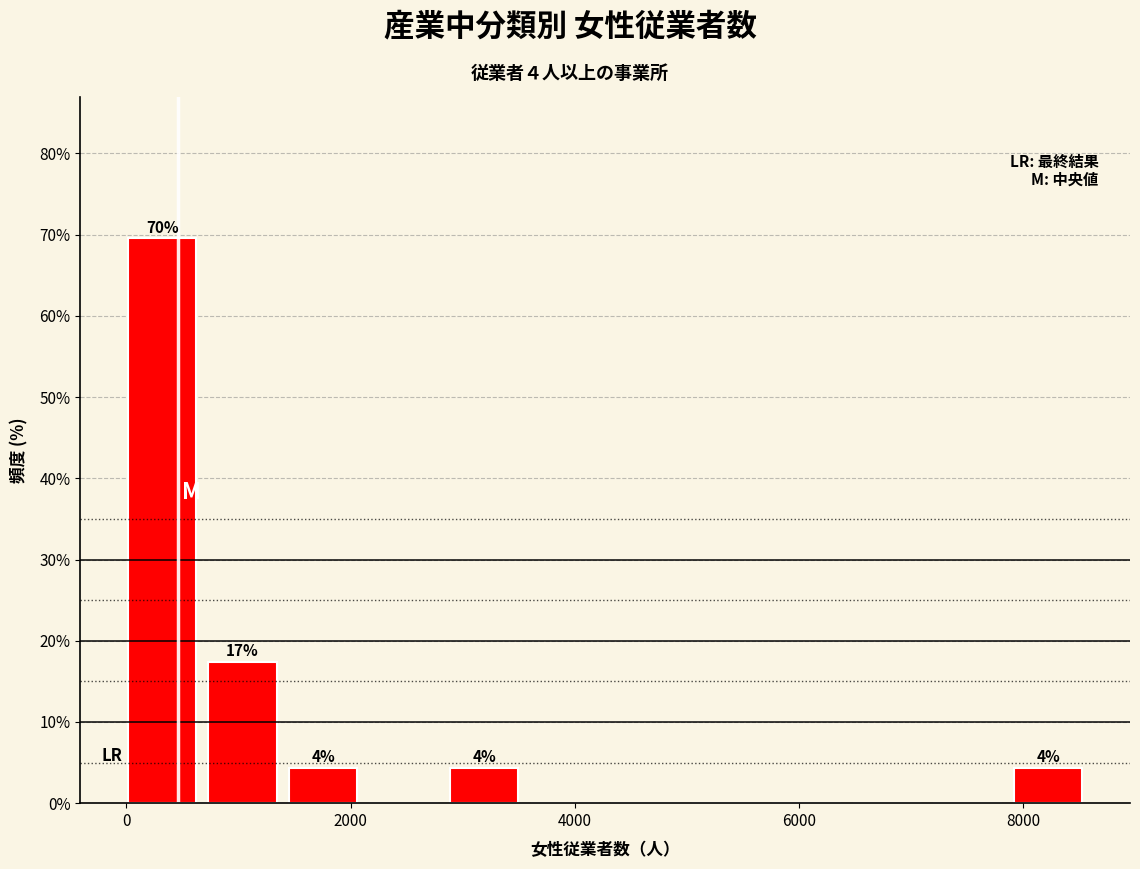

Around what value on the x-axis is the tallest bar? Give the approximate position of its centre, as read against the axis.

400